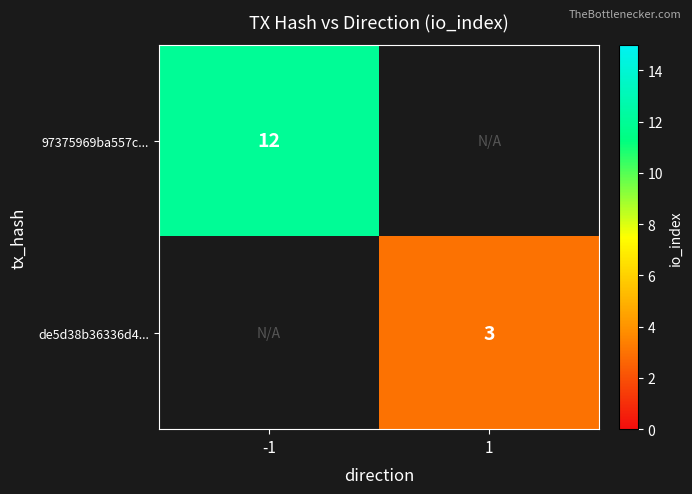

The de5d38b36336d4... series shows 3 at 1. True or false?

True